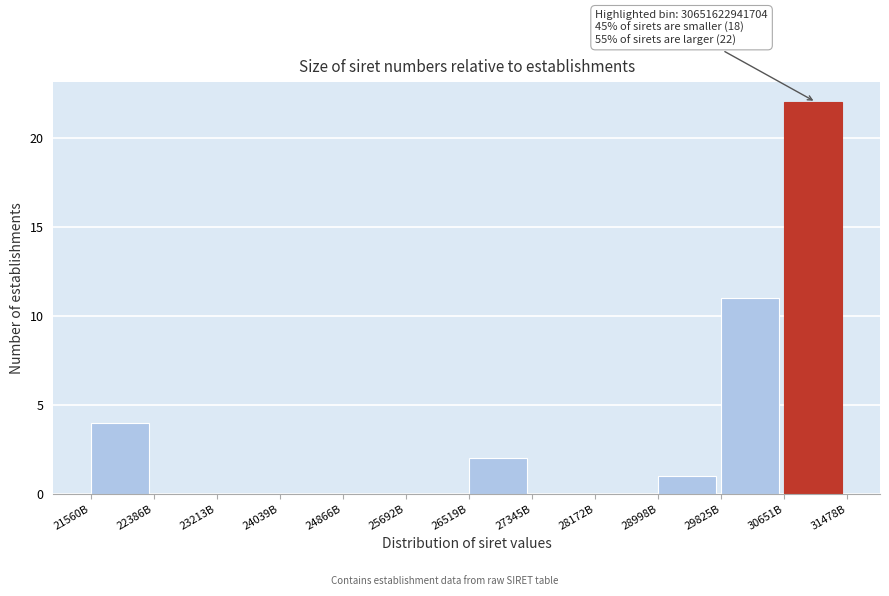

Reading left to right, list all the values displayed in this chart.

21560B=4	22386B=0	23213B=0	24039B=0	24866B=0	25692B=0	26519B=2	27345B=0	28172B=0	28998B=1	29825B=11	30651B=22